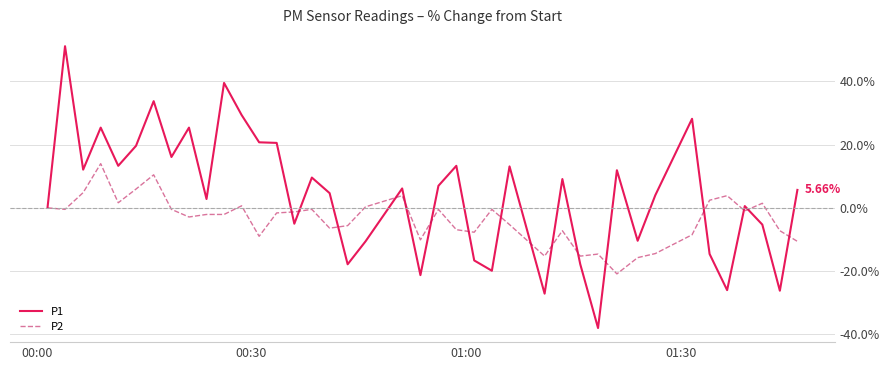

List the series in order of their overall mean, lowest first.

P2, P1